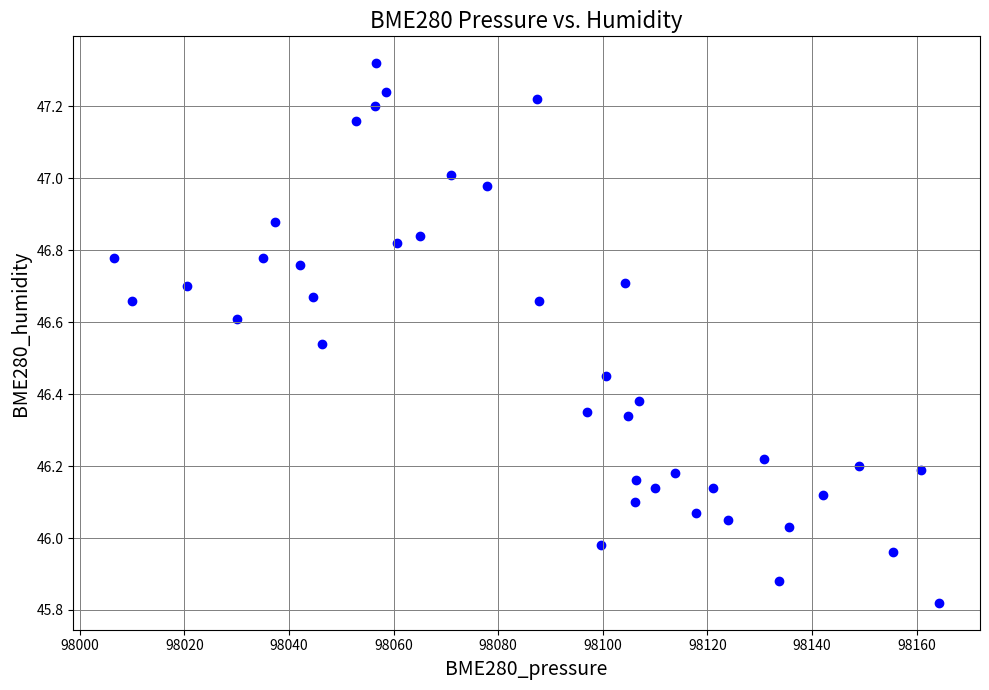

What is the range of X values (max minus min)?

157.6